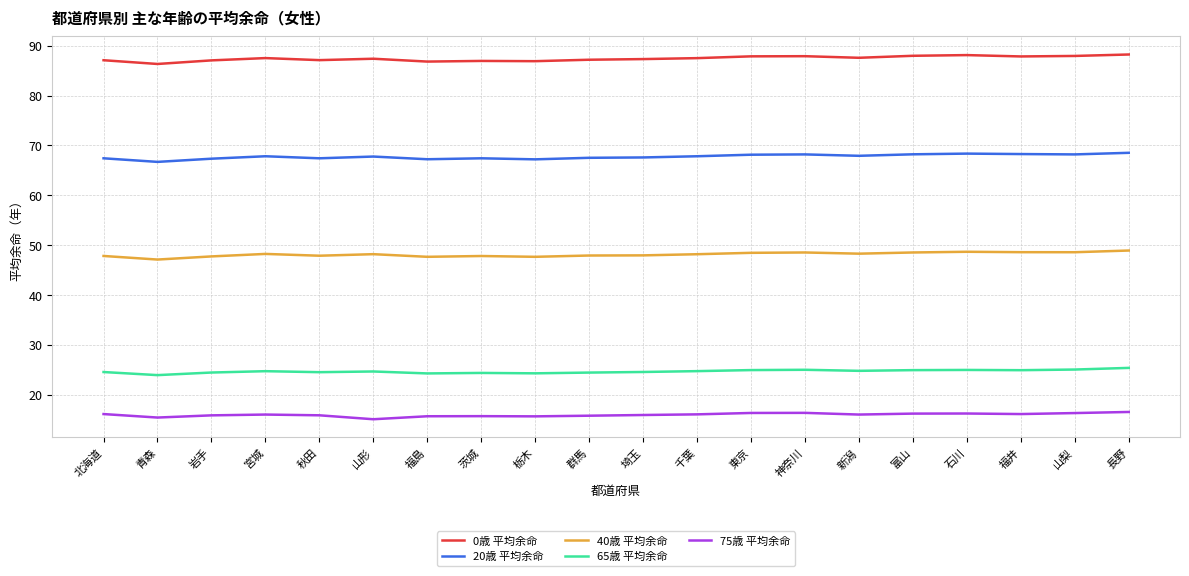

Which series has the largest total across all categories?

0歳 平均余命